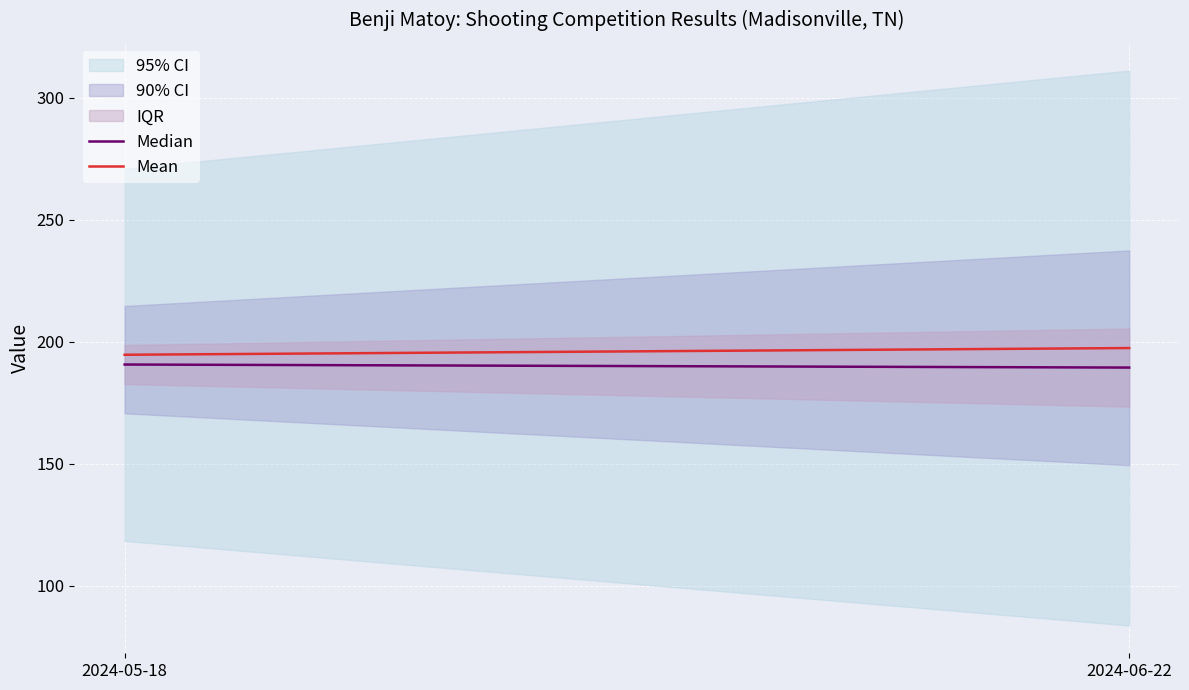

What is the minimum value for Median?

189.5